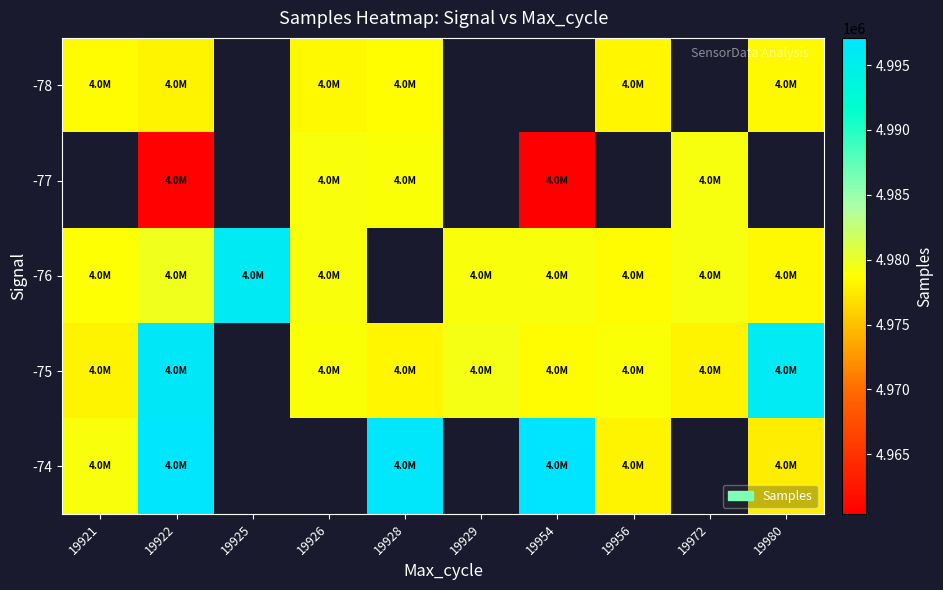

At how many categories does at least one series exceed 4973091?

10